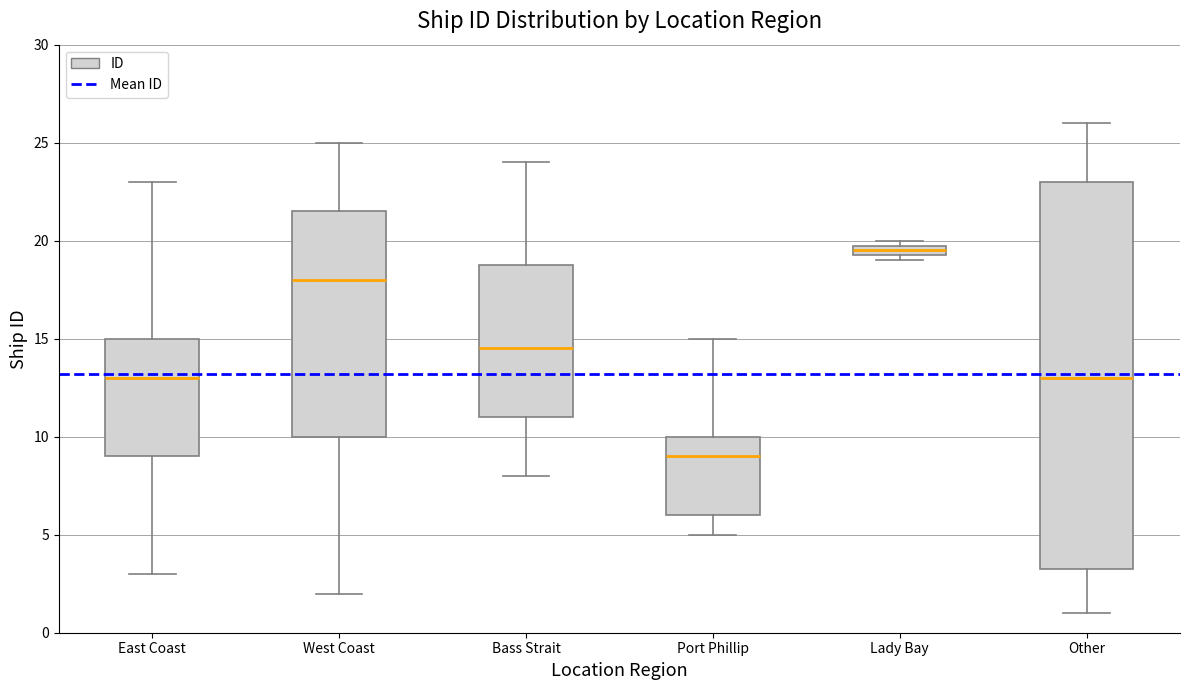

Where is the upper edge of the box for Other on the y-axis? The values are not printed on the chart, so give them approximately, as read against the axis.

23.0